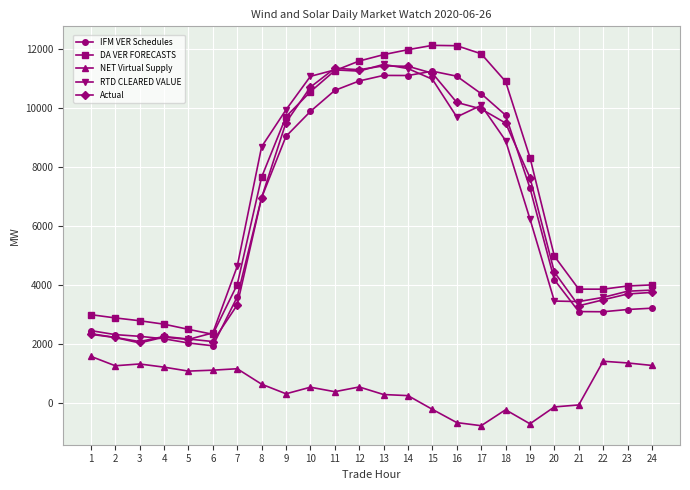

How many categories are shown in the chart?

24